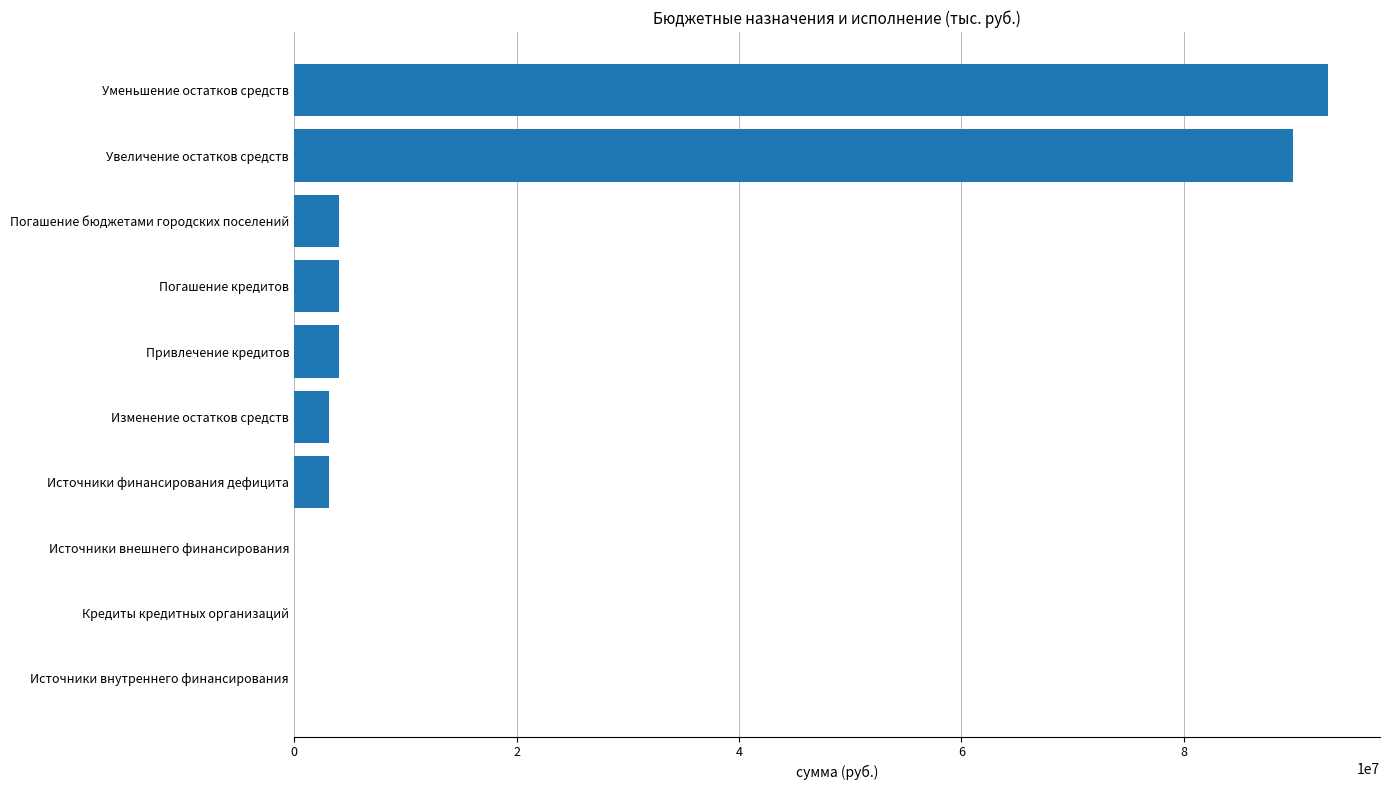

What is the approximate value at Погашение бюджетами городских поселений?

4000000.0